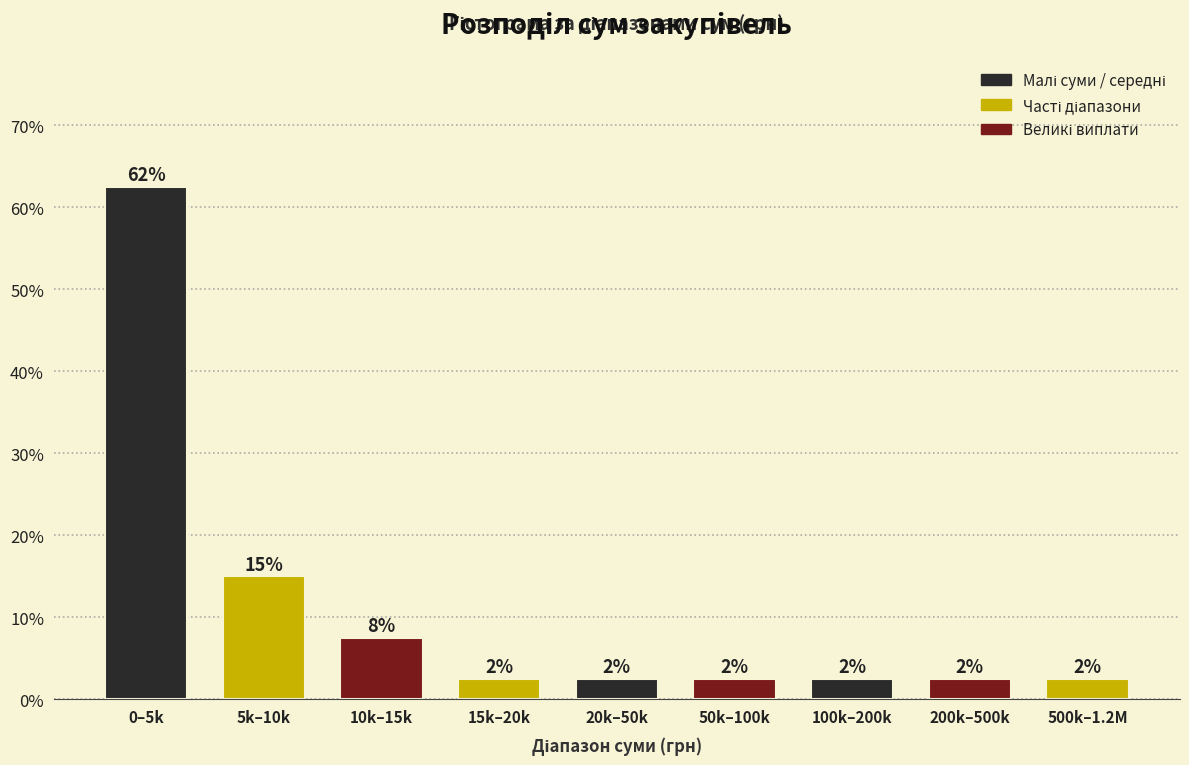

How many bars are there in total?

9